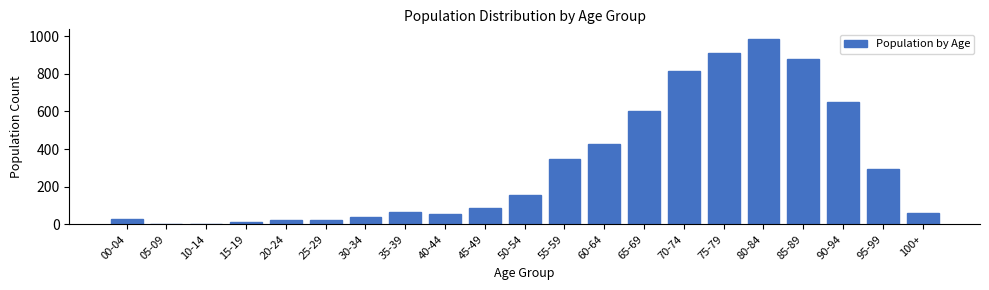

Where is the data nearest to the value 495?

60-64